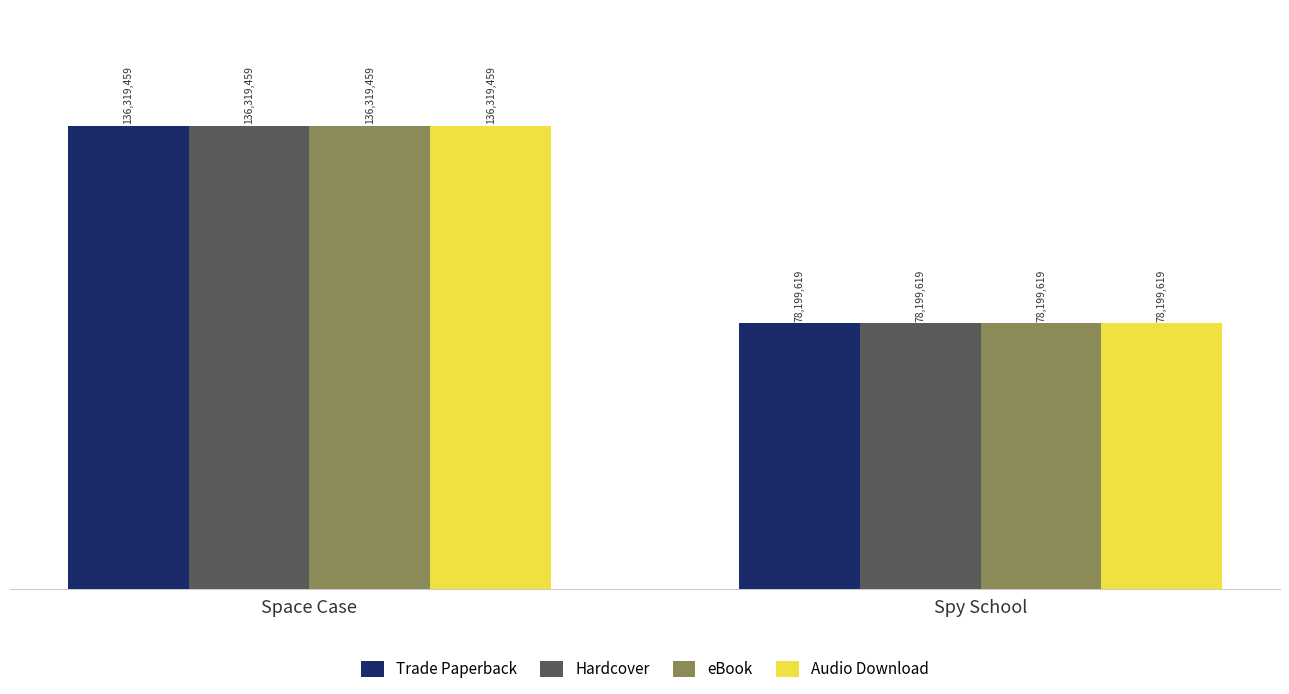

What is the sum of all Audio Download values?

214519078